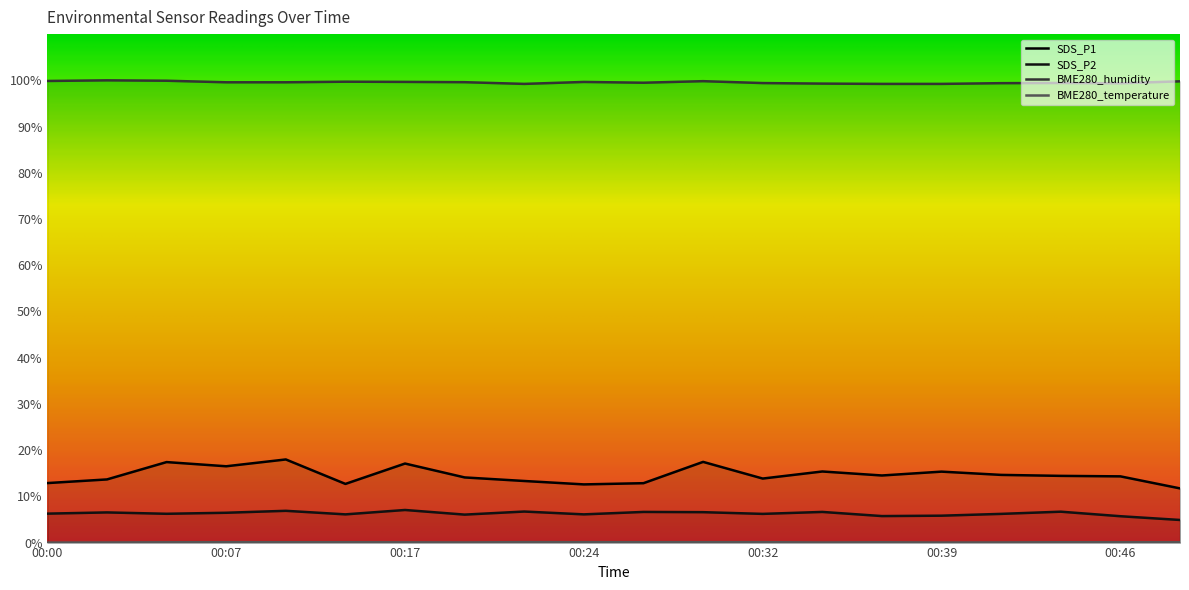

What is the value of the BME280_temperature point at the 11th from the left?

0.1